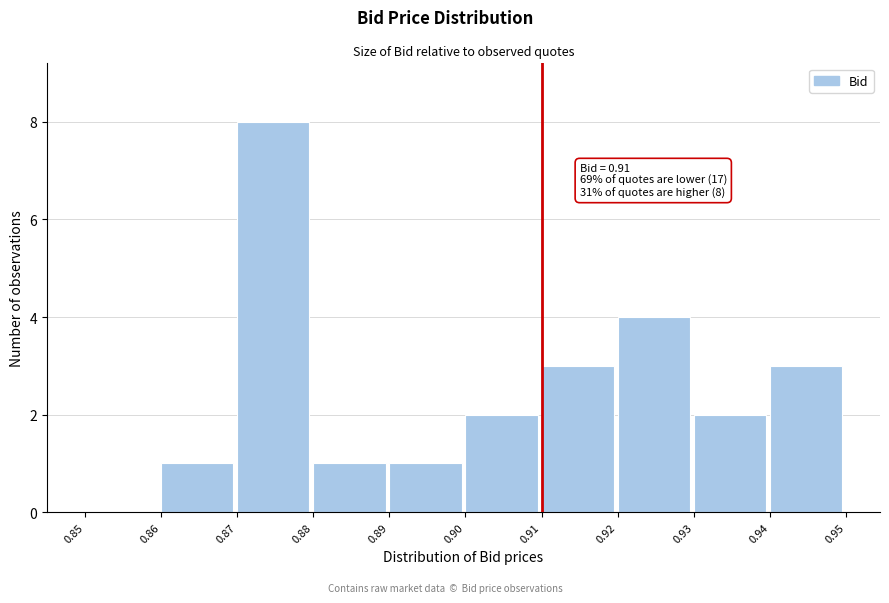

Over which range of the x-axis is the bar tallest?

0.87 to 0.88